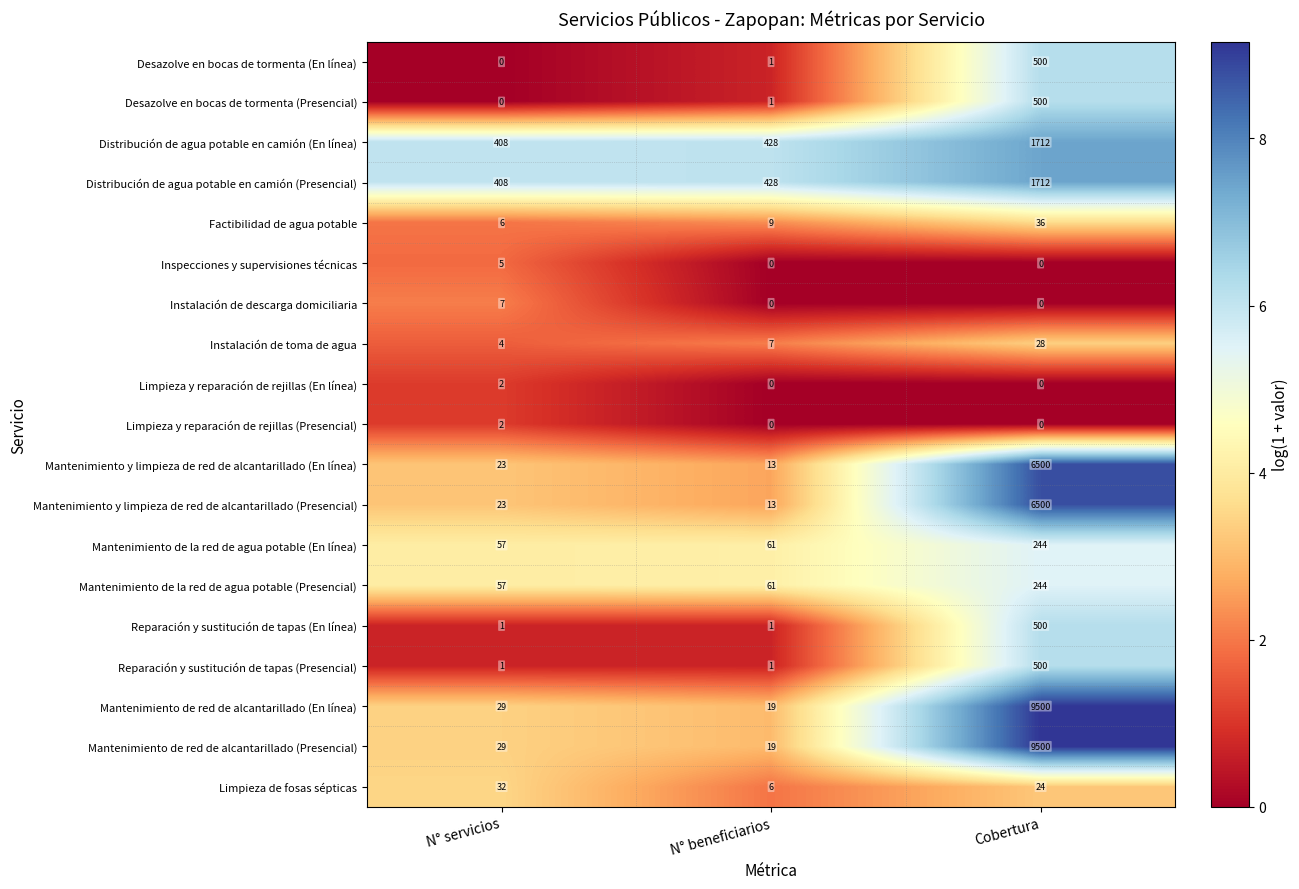

What value does the Factibilidad de agua potable series have at Cobertura, to the nearest 5?

35